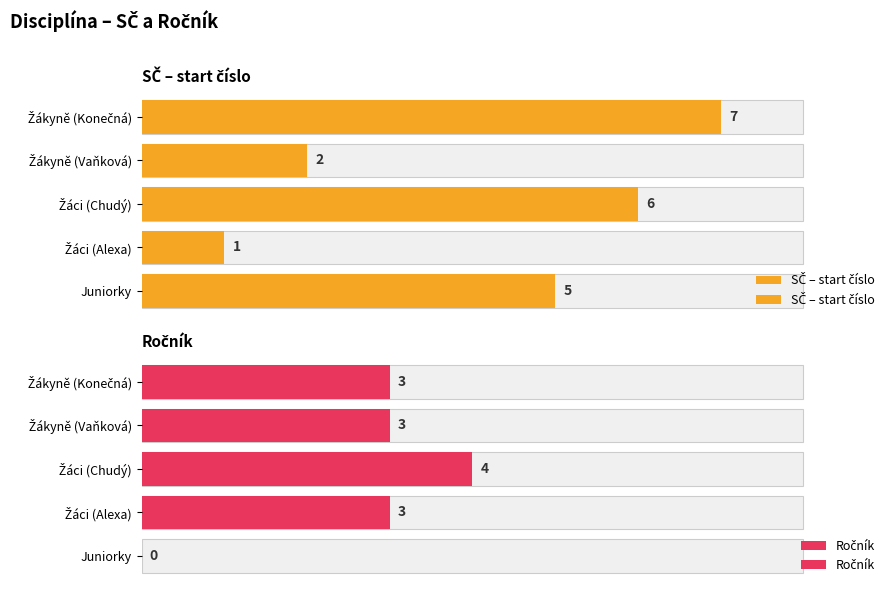

What is the highest value of the Ročník series?

4